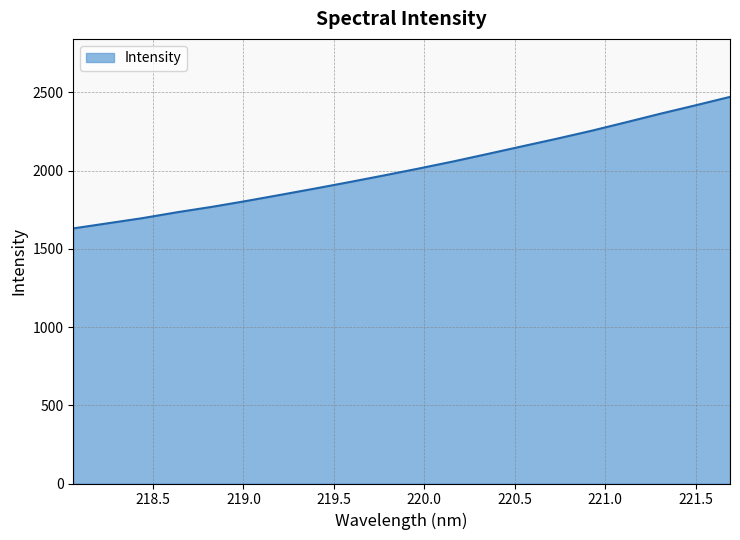

What is the difference between the maximum and minimum values?

840.8